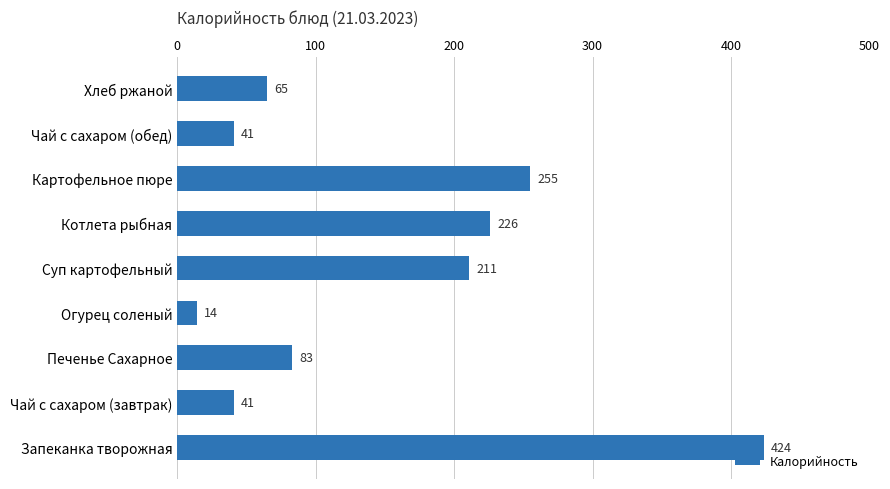

What is the difference between the maximum and minimum values?

410